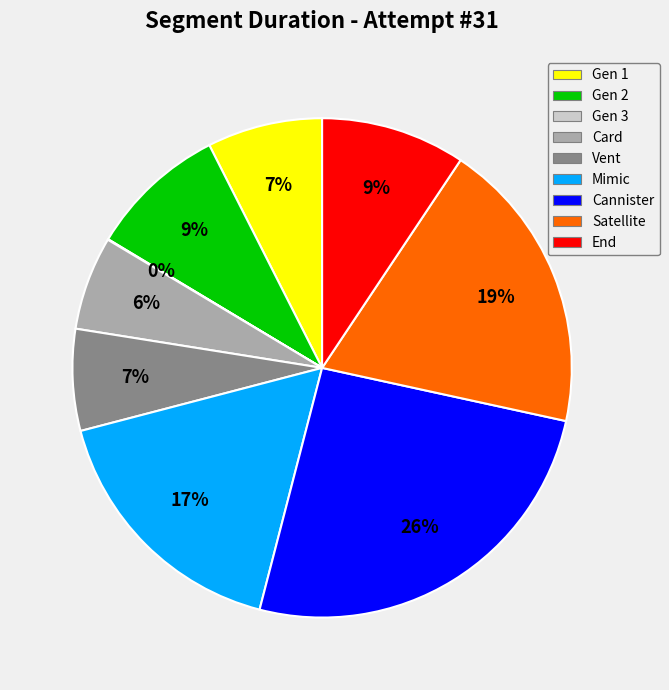

Is the sum of End and Card greater than half?

No